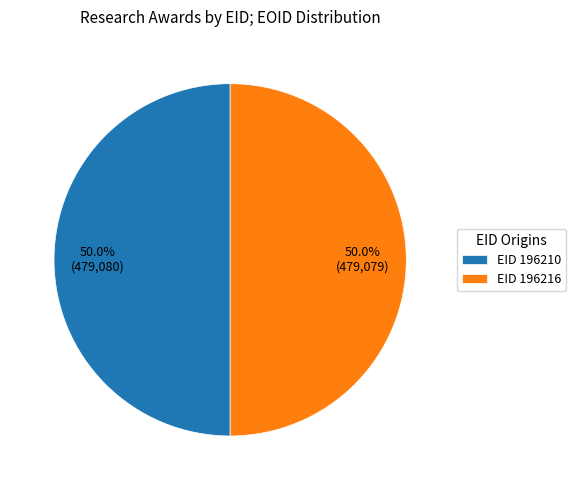

How many segments does this pie chart have?

2